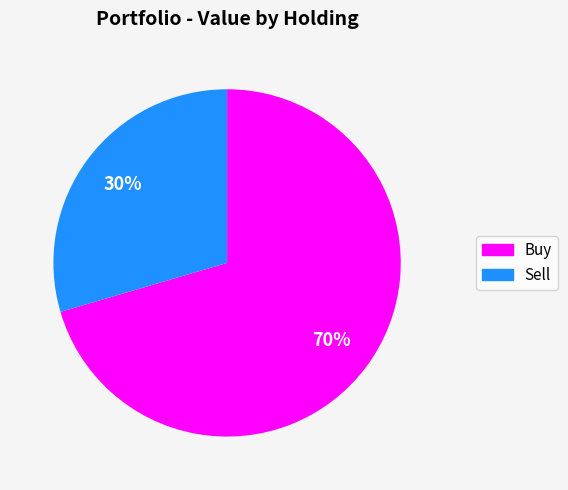

Is there any slice that represents more than half of the pie?

Yes